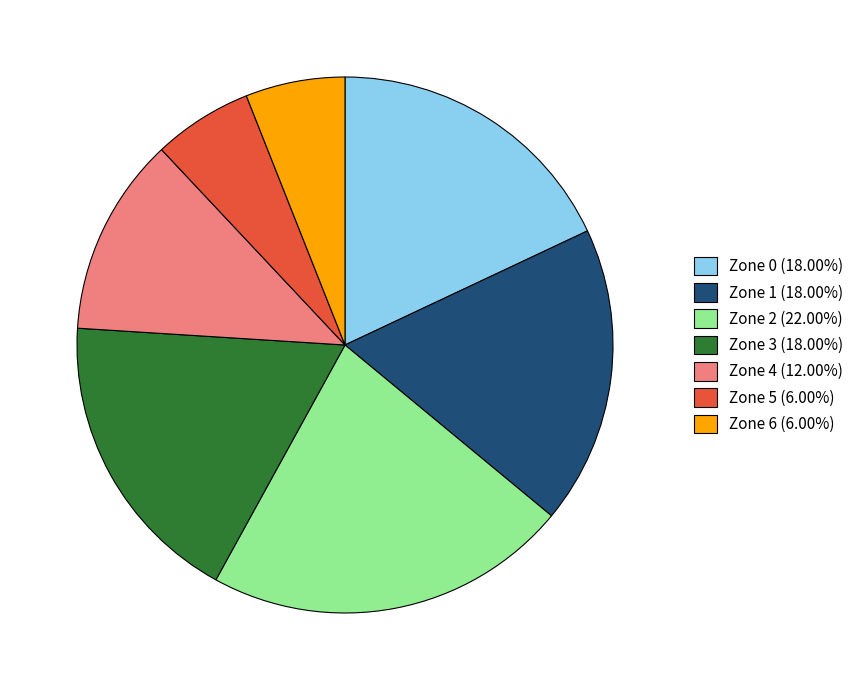

Is the sum of Zone 6 (6.00%) and Zone 1 (18.00%) greater than half?

No